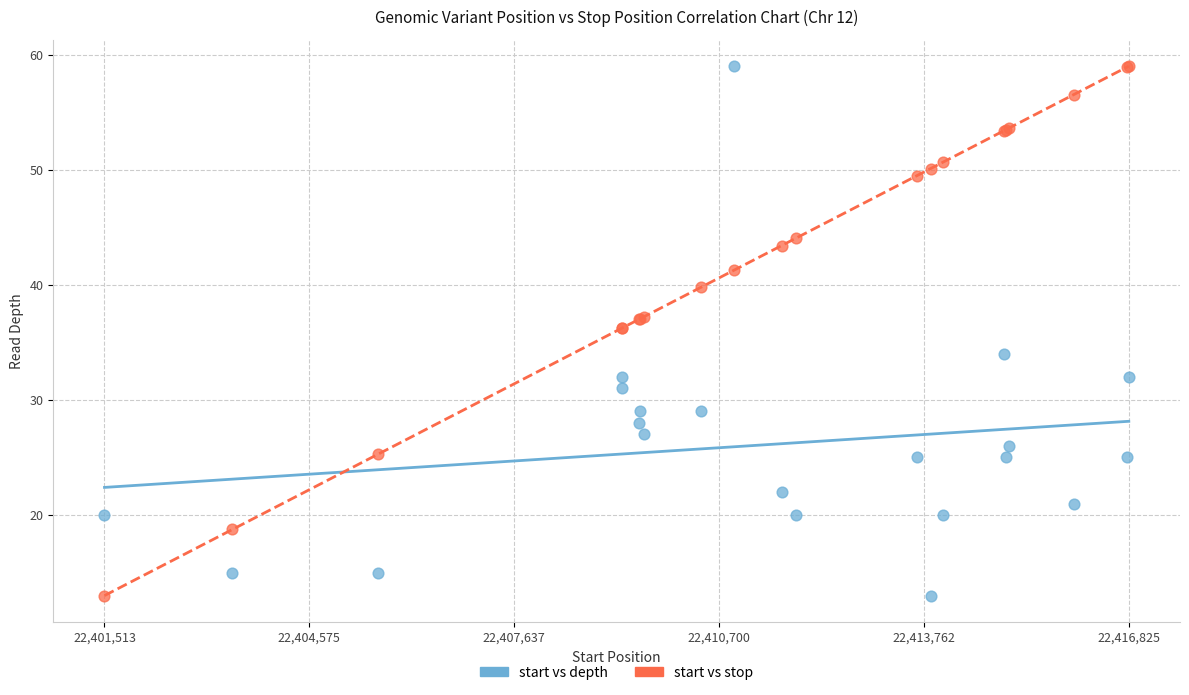

What are all the series names shown in the legend?

start vs depth, start vs stop